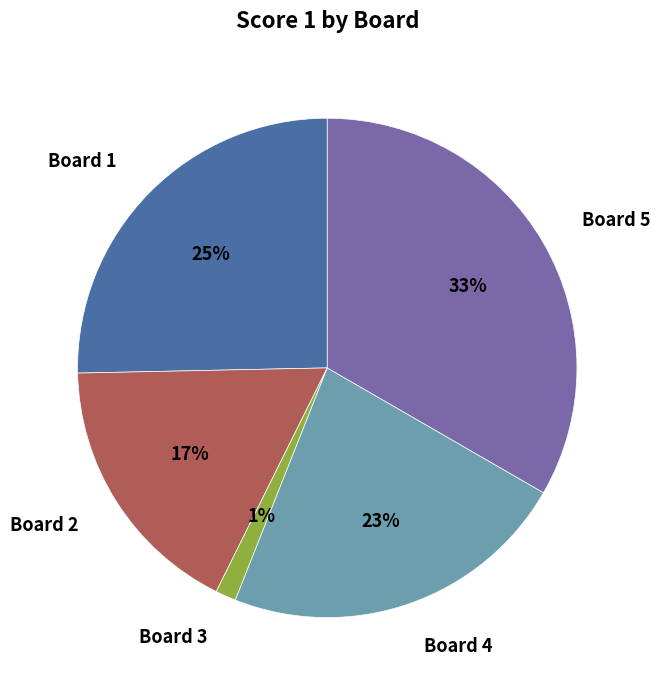

To the nearest percent, what is the difference between the Board 2 and Board 3 slice percentages?

16%